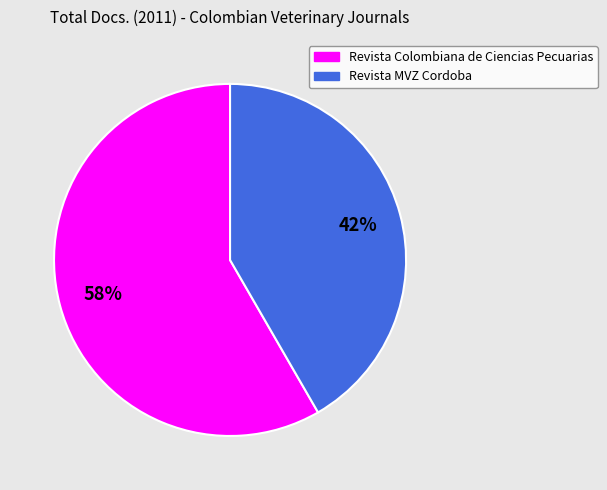

How many slices are in this pie chart?

2